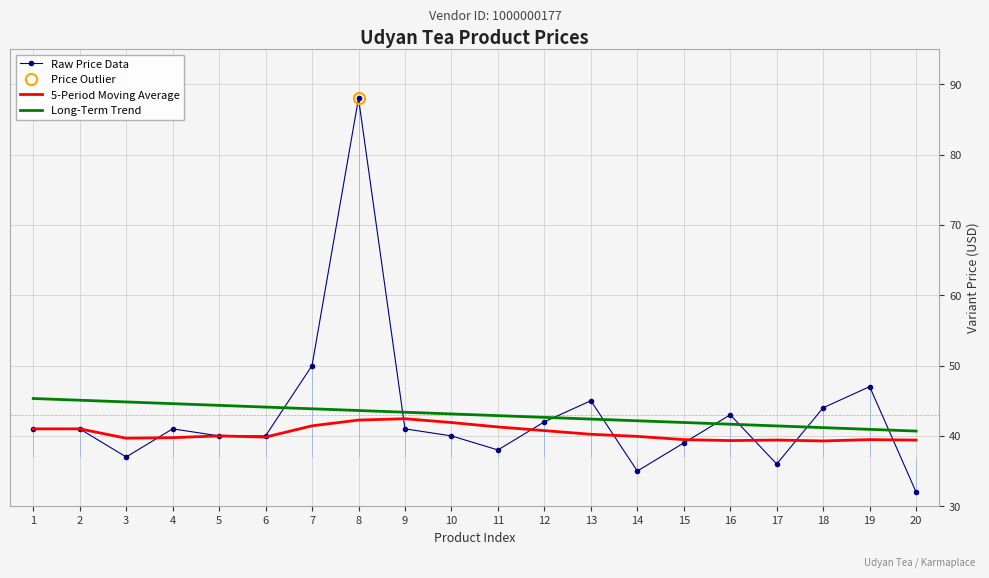

Count the number of categories in the chart.

20